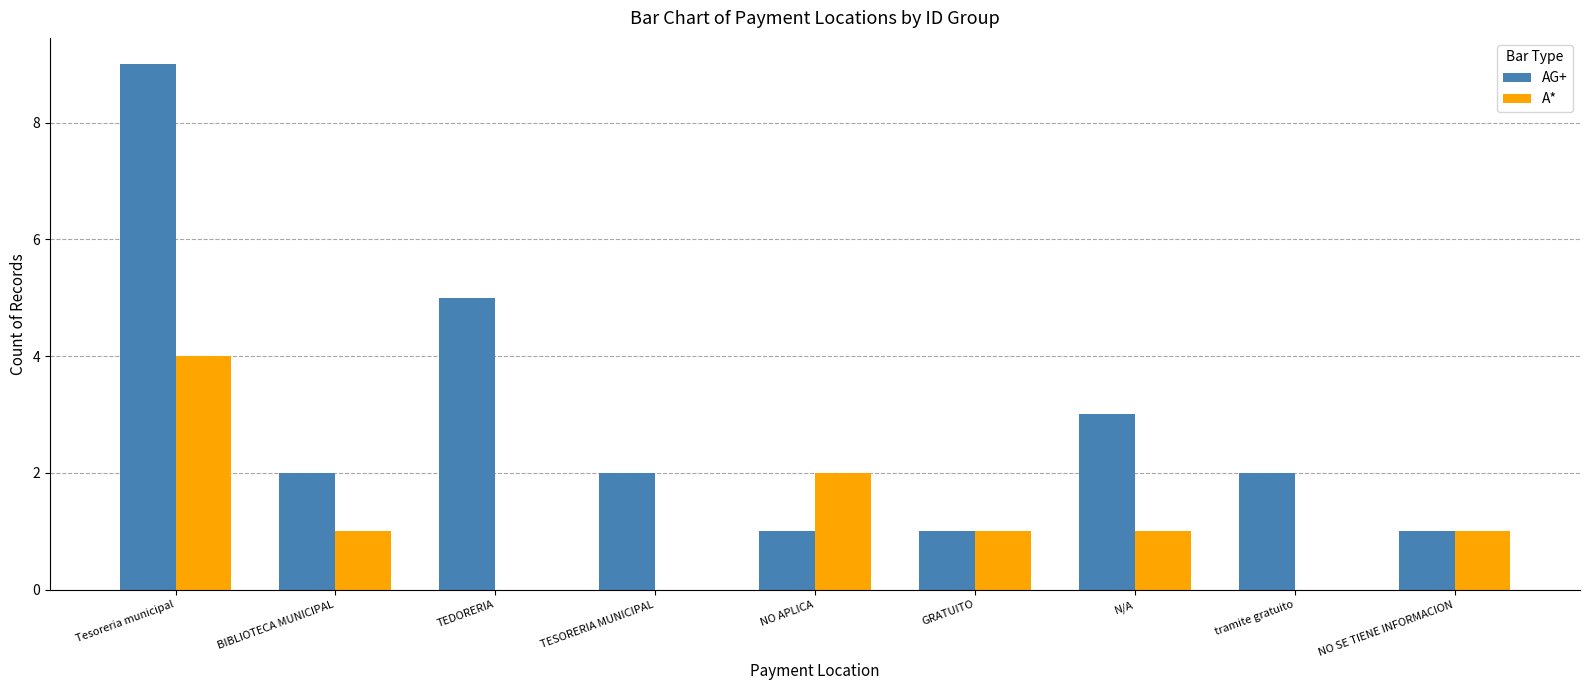

Is the value of A* at GRATUITO greater than the value of AG+ at Tesoreria municipal?

No